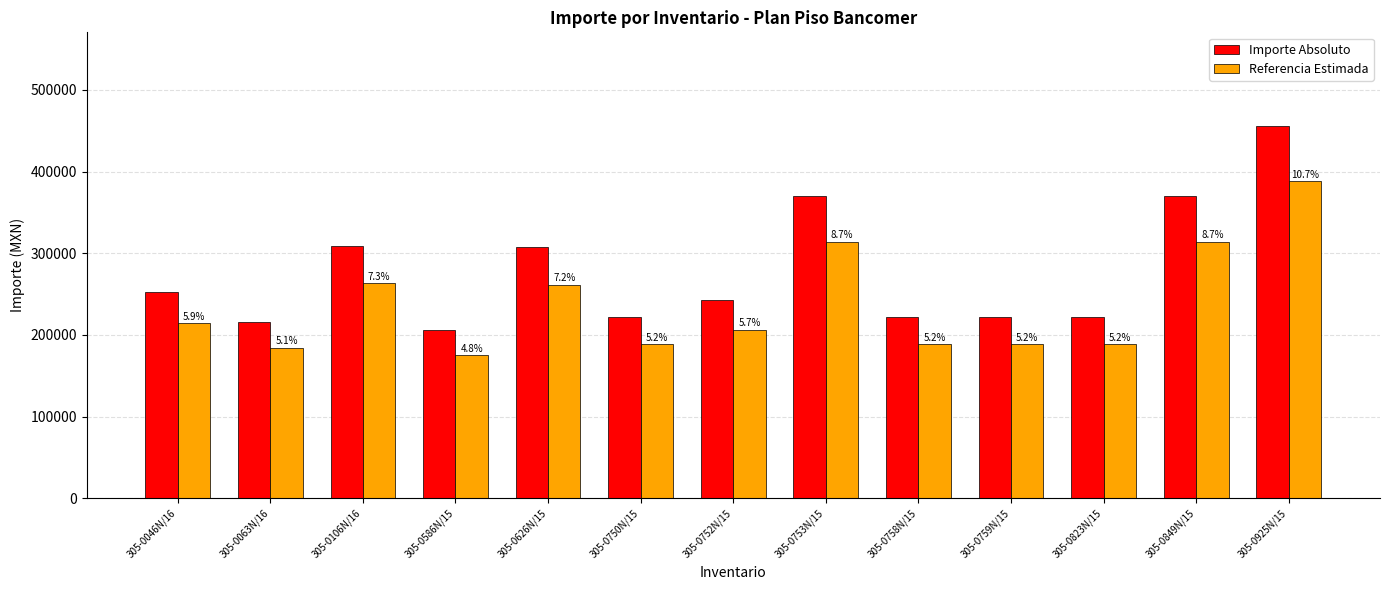

Rank the categories by Importe Absoluto value from highest to lowest.

305-0925N/15, 305-0753N/15, 305-0849N/15, 305-0106N/16, 305-0626N/15, 305-0046N/16, 305-0752N/15, 305-0750N/15, 305-0758N/15, 305-0759N/15, 305-0823N/15, 305-0063N/16, 305-0586N/15